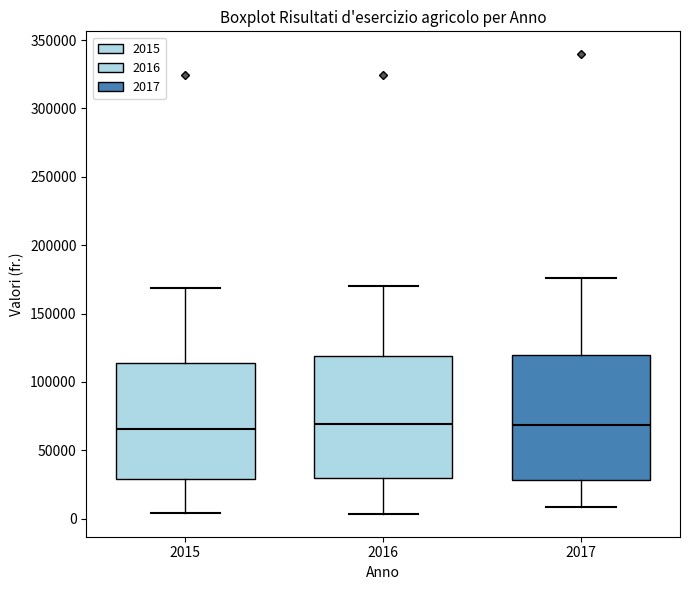

Reading left to right, read every box against the y-axis: the position of its median line, the range the box covers, and the ends of its whiskers. The values are not printed on the chart, so give them approximately, as read against the axis.

2015: median 65000, box 30000 to 115000, whiskers 5000 to 170000
2016: median 70000, box 30000 to 120000, whiskers 5000 to 170000
2017: median 70000, box 30000 to 120000, whiskers 10000 to 175000